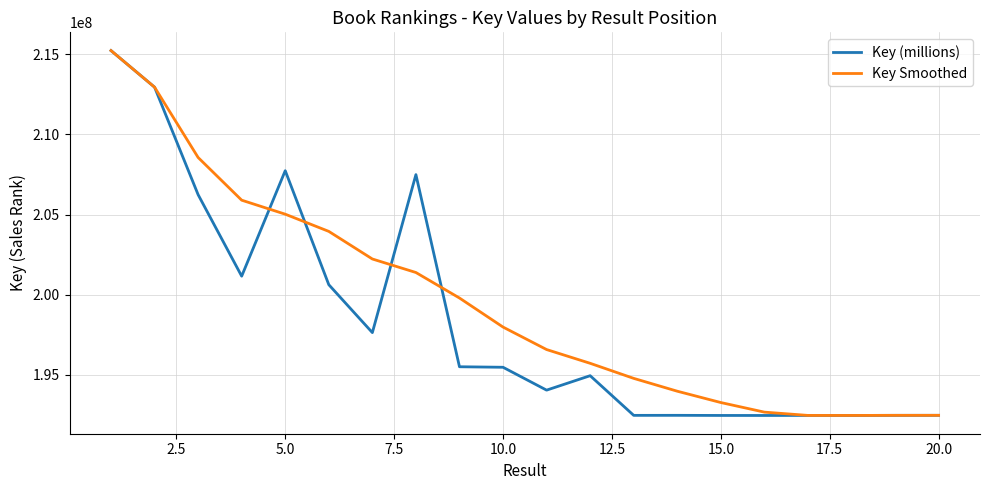

Which series has the largest total across all categories?

Key Smoothed